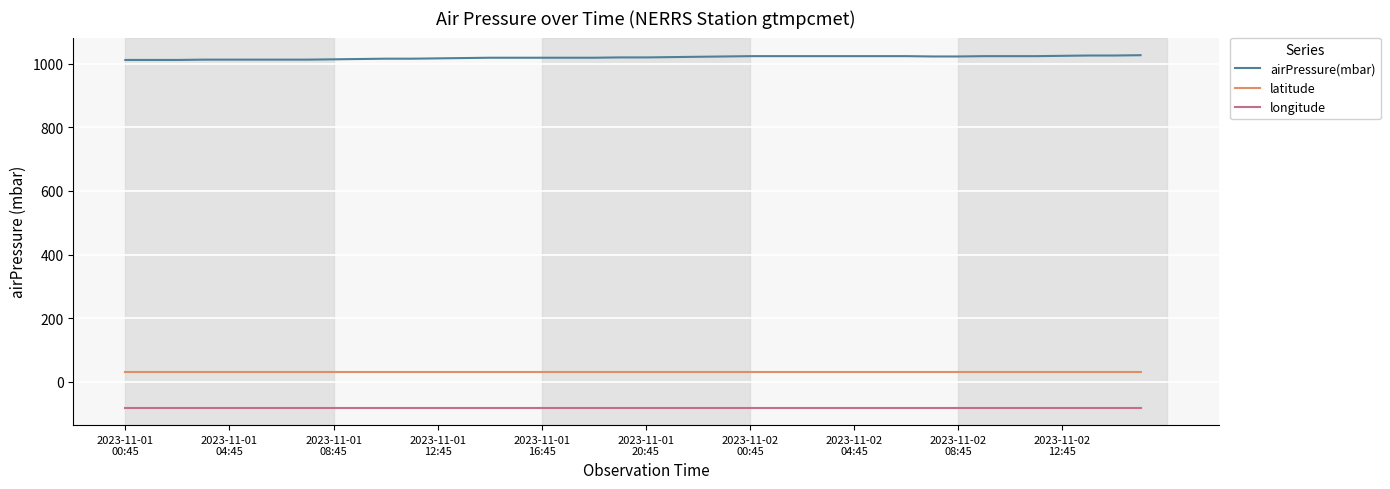

Does the chart display data point markers on the line(s)?

No